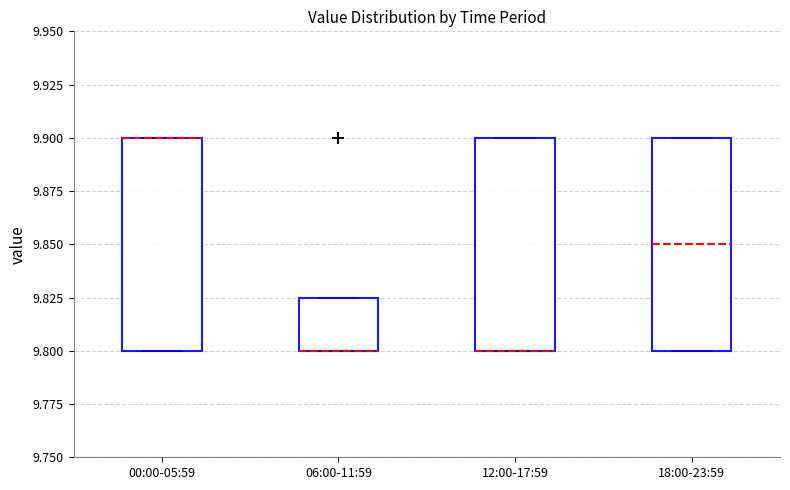

Where is the upper edge of the box for 00:00-05:59 on the y-axis? The values are not printed on the chart, so give them approximately, as read against the axis.

9.900